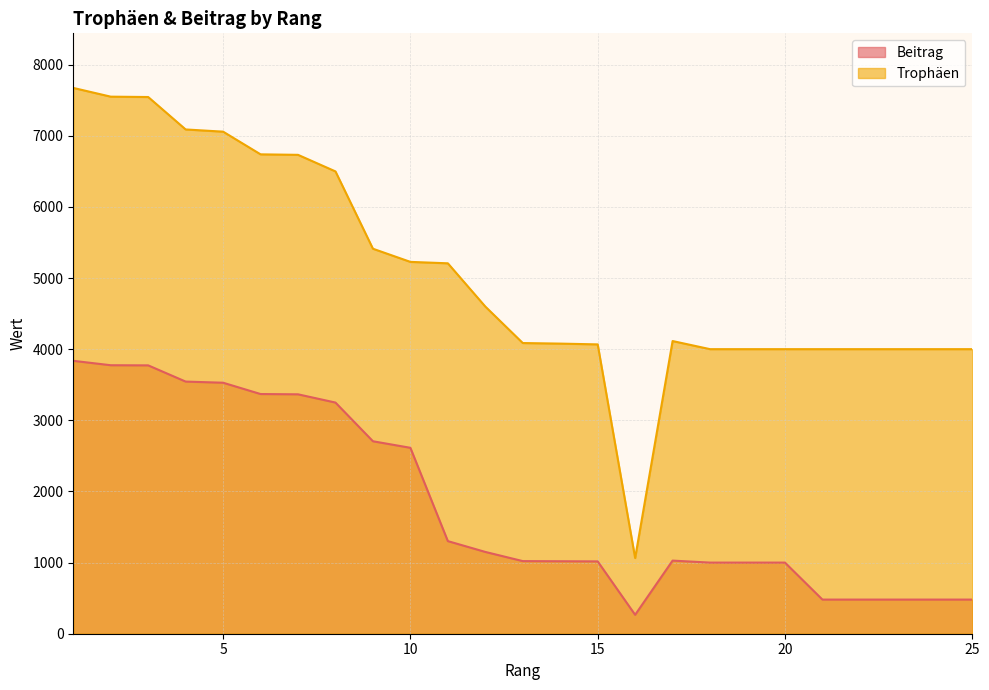

Where is Trophäen nearest to the value 4369?

12